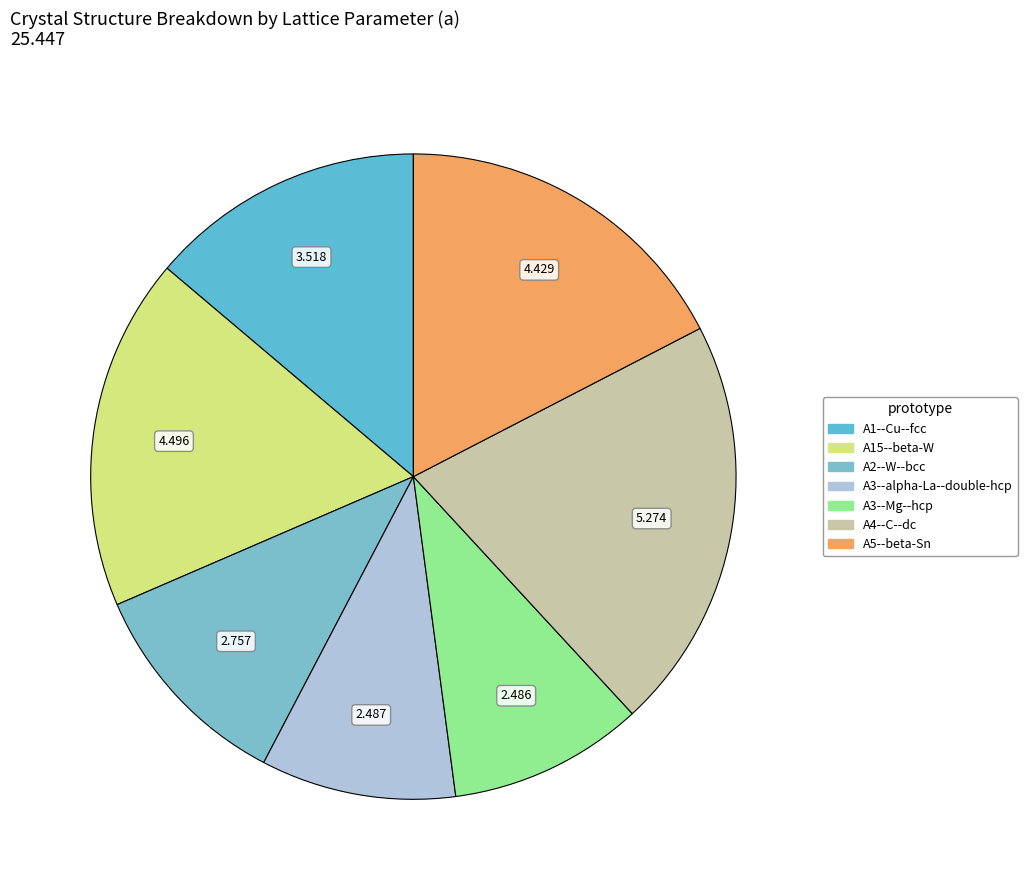

What portion of the pie excludes A3--alpha-La--double-hcp?

90.2%